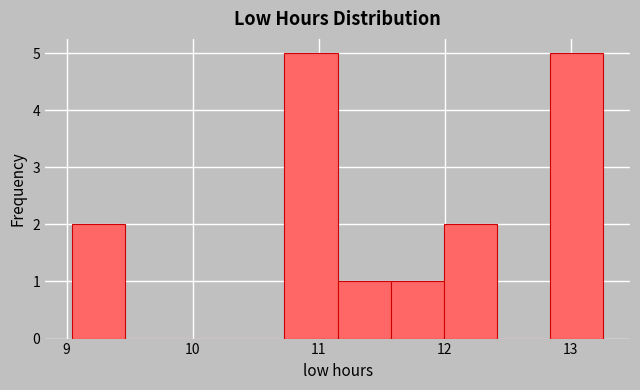

Reading left to right, transcribe this chart: for each bar, give the range it covers on the x-axis and its height. Neither the bar edges nor the heights are printed on the chart, so give them approximately, as read against the axes.

9.0 to 9.5: 2
9.5 to 9.9: 0
9.9 to 10.3: 0
10.3 to 10.7: 0
10.7 to 11.2: 5
11.2 to 11.6: 1
11.6 to 12.0: 1
12.0 to 12.4: 2
12.4 to 12.8: 0
12.8 to 13.3: 5